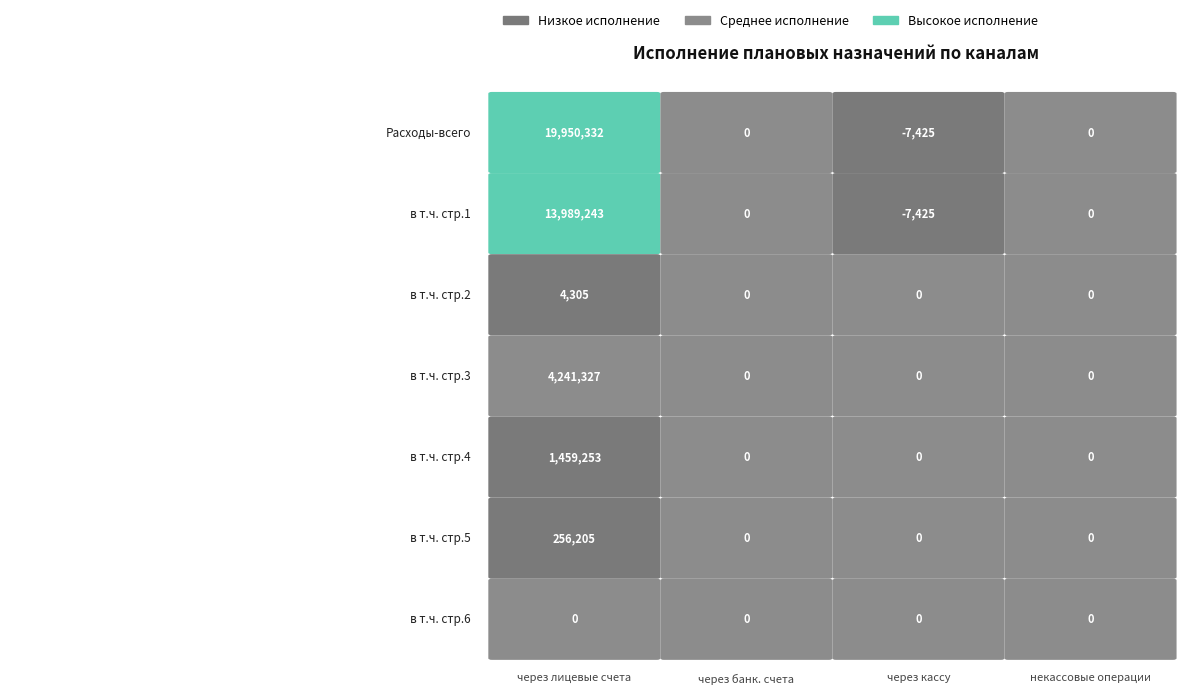

Is it true that в т.ч. строка 2 equals -5871.2 at 3?

False